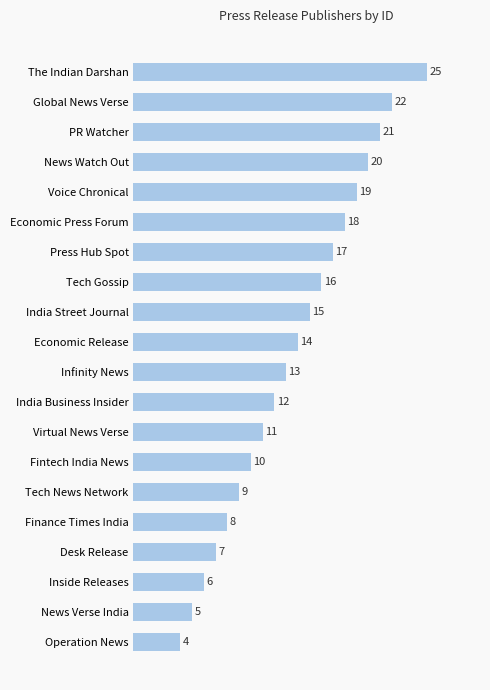

What is the label of the 15th bar from the bottom?

Economic Press Forum